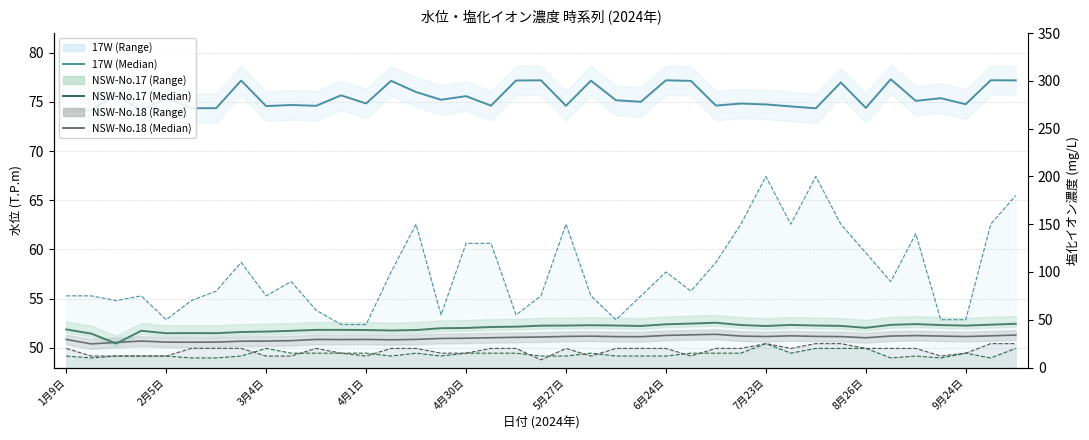

True or false: 塩化イオン NSW-17 (mg/L) and 17W (Median) intersect in this chart.

False